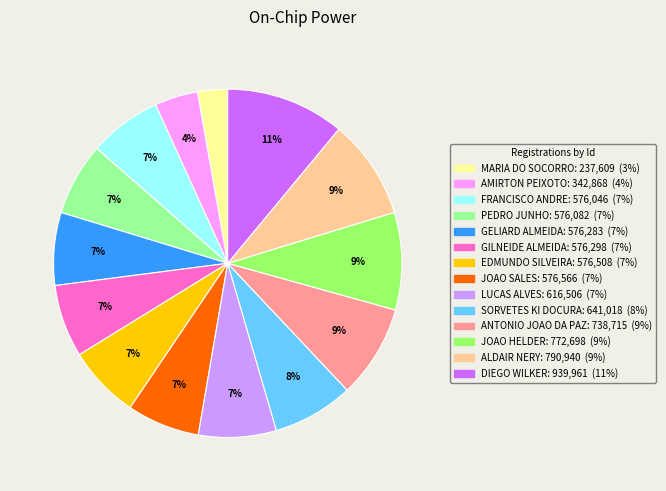

Approximately how many times larger is the value at SORVETES KI DOCURA compared to MARIA DO SOCORRO?

2.7